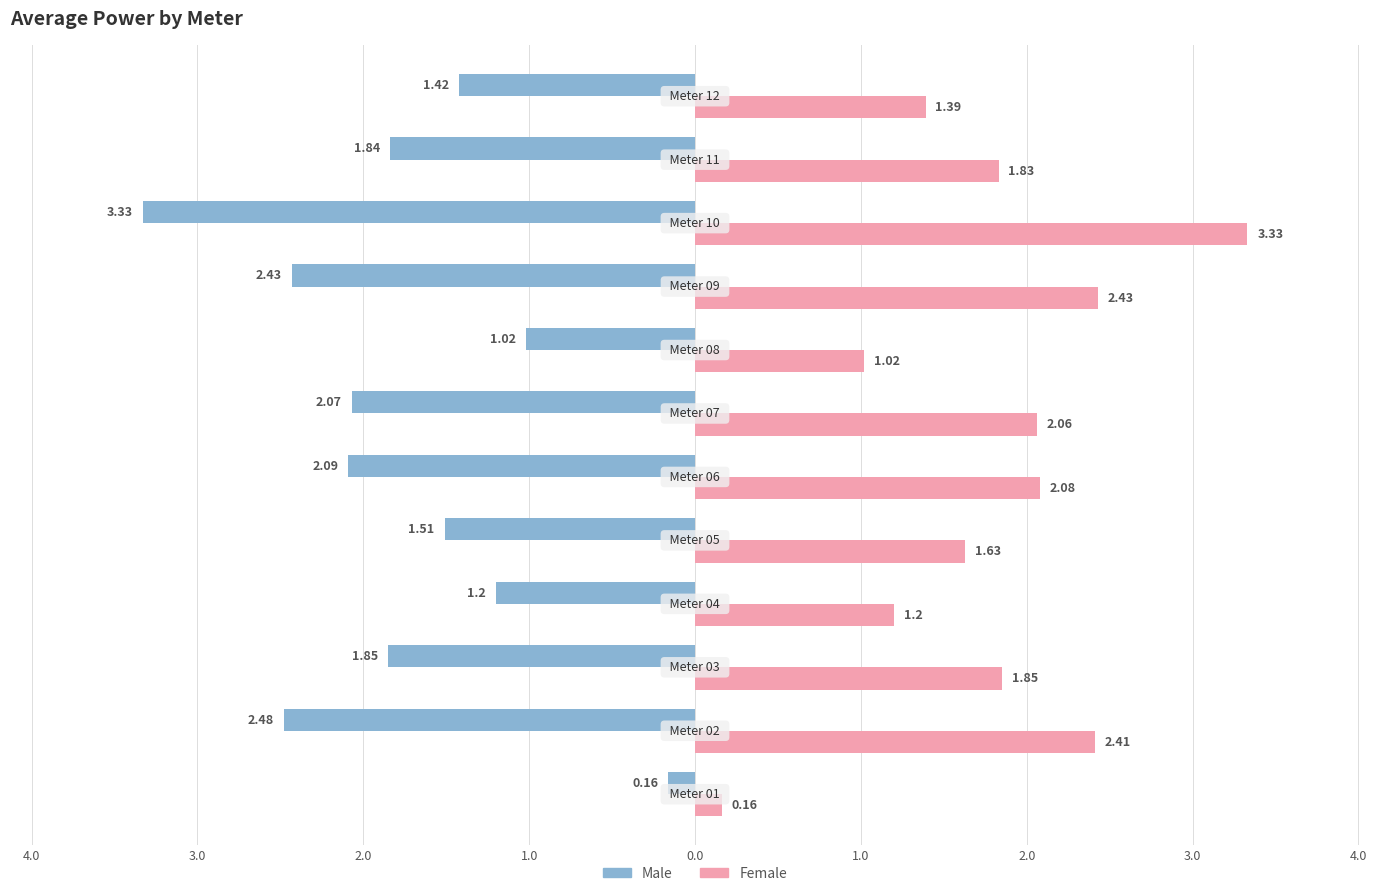

What are all the series names shown in the legend?

Male, Female